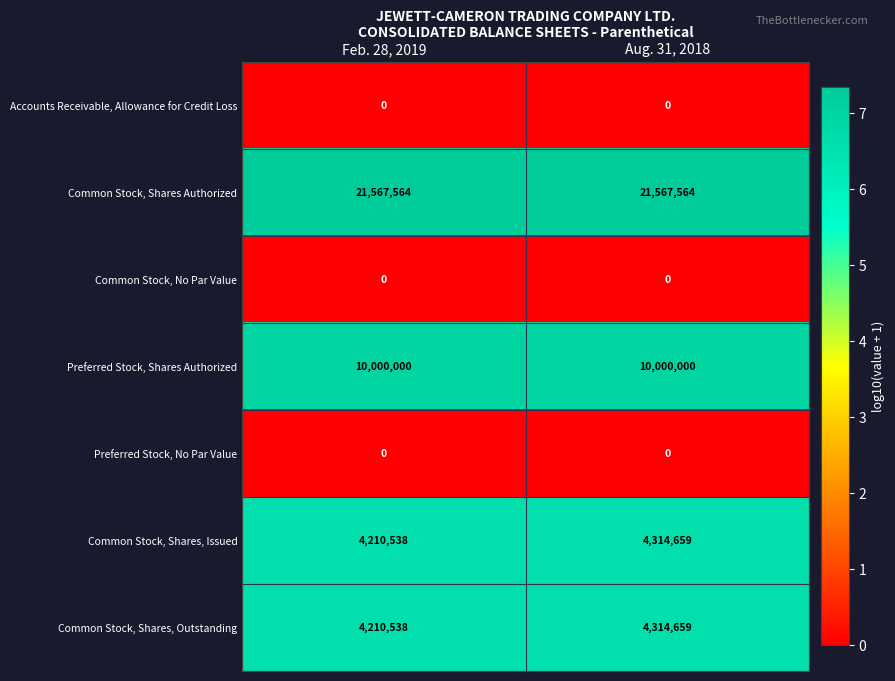

What is the total value across all series at Aug. 31, 2018?

40196882